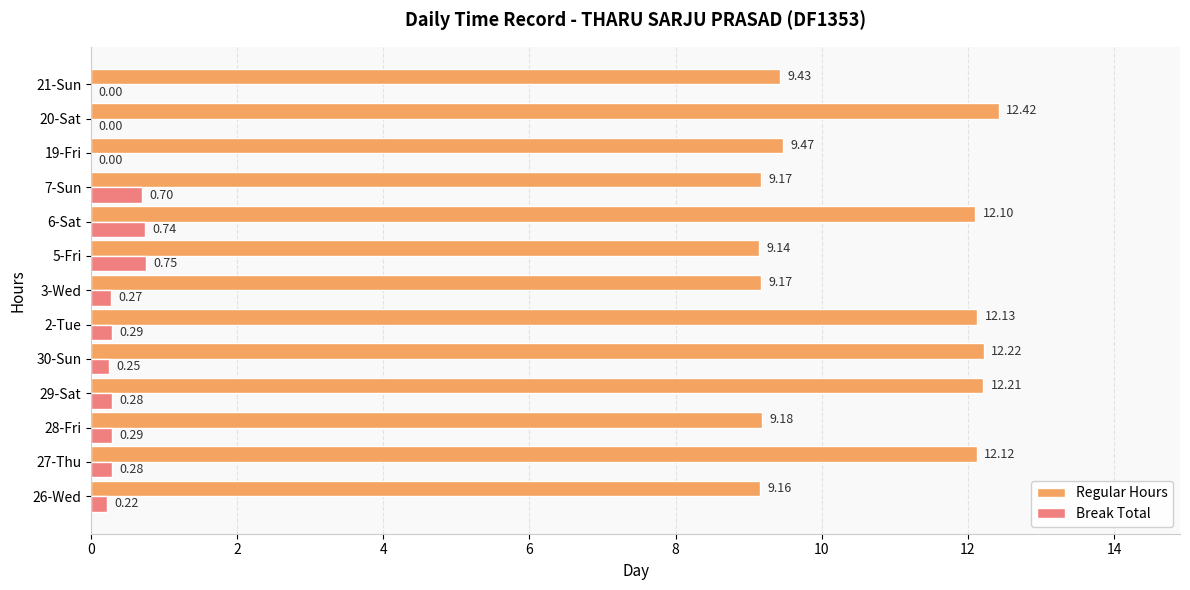

What is the sum of all Regular Hours values?

137.9